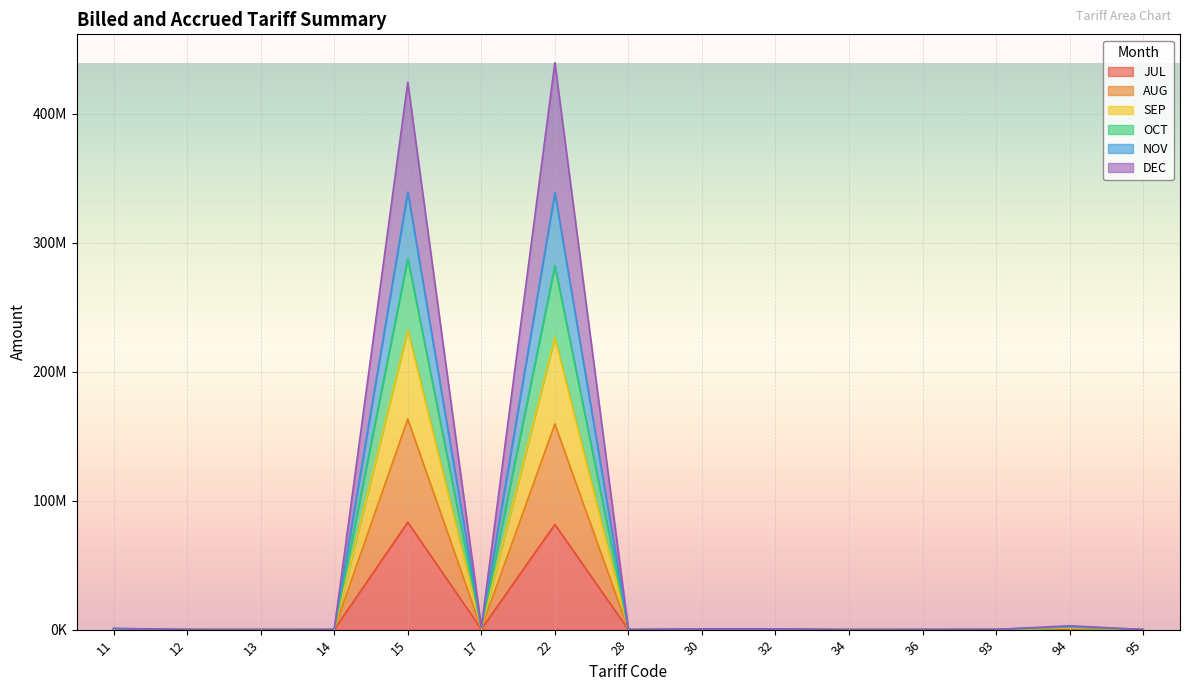

What is the value of the SEP point at the 15th from the left?

16835